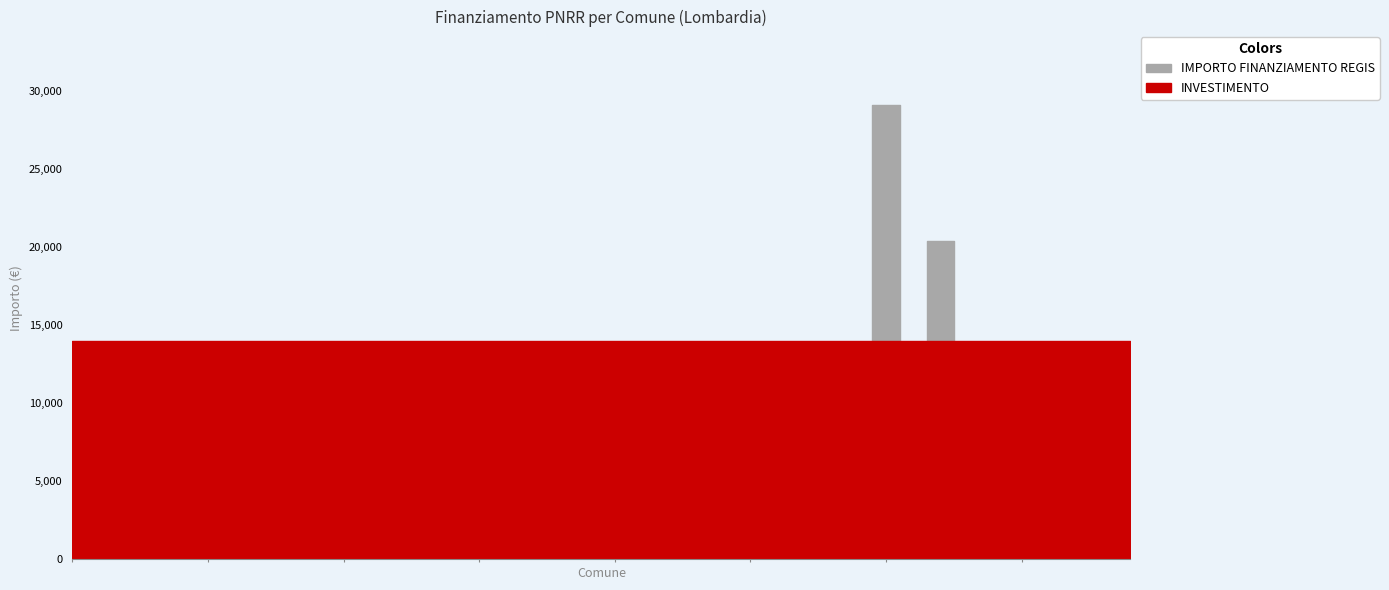

Rank the series by their maximum value, from highest to lowest.

IMPORTO FINANZIAMENTO REGIS, INVESTIMENTO